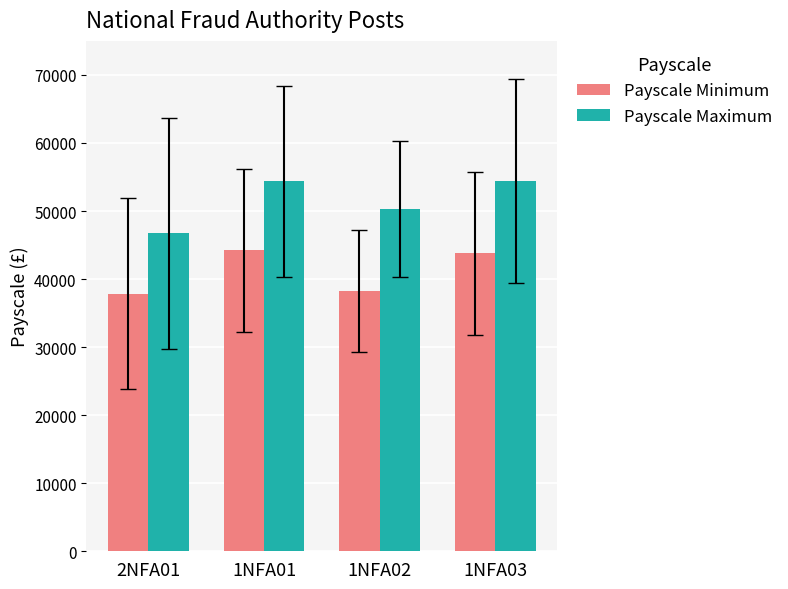

What is the average value of the Payscale Maximum series?

51434